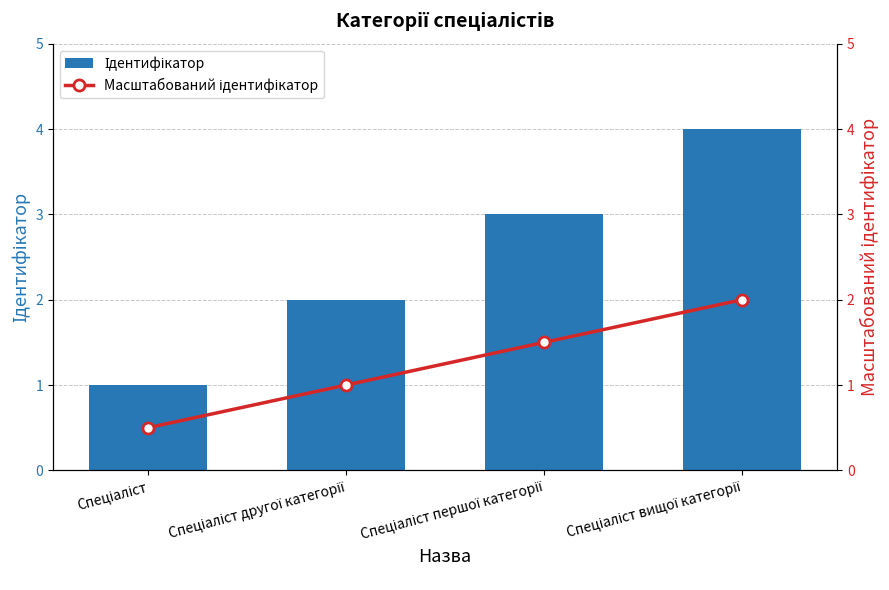

List the series in order of their overall mean, highest first.

Ідентифікатор, Масштабований ідентифікатор